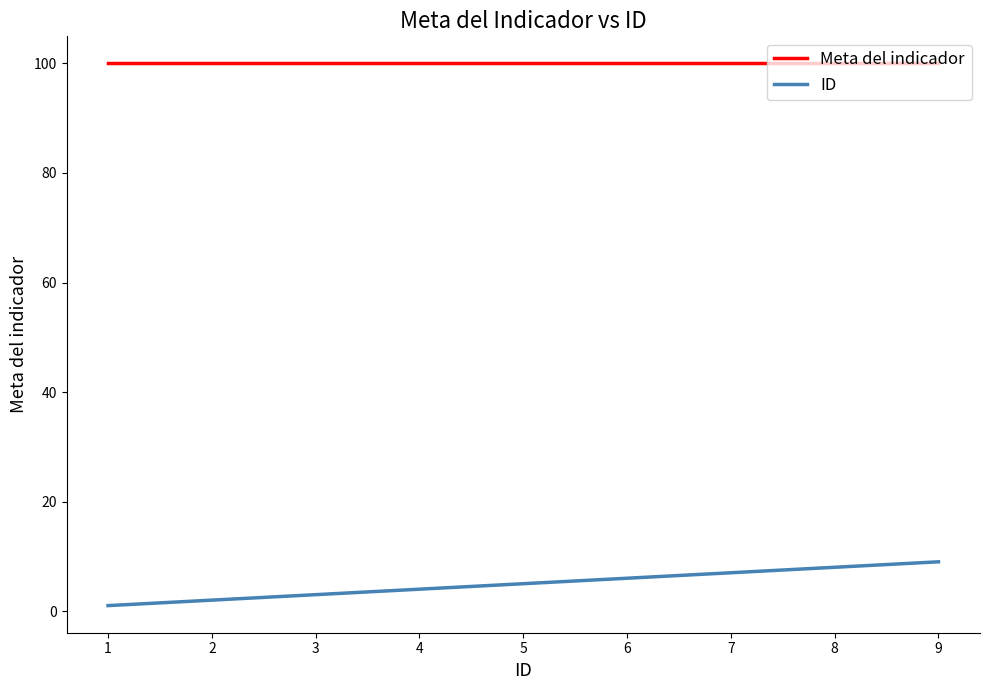

The value of Meta del indicador at 1 is 62. True or false?

False